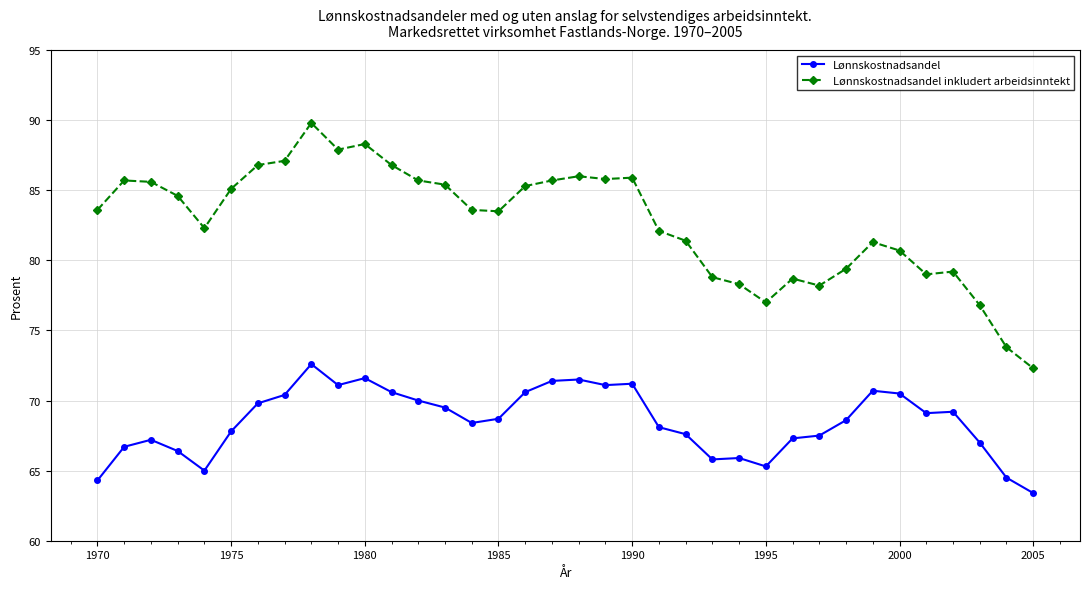

What is the maximum value shown in the chart?

89.8